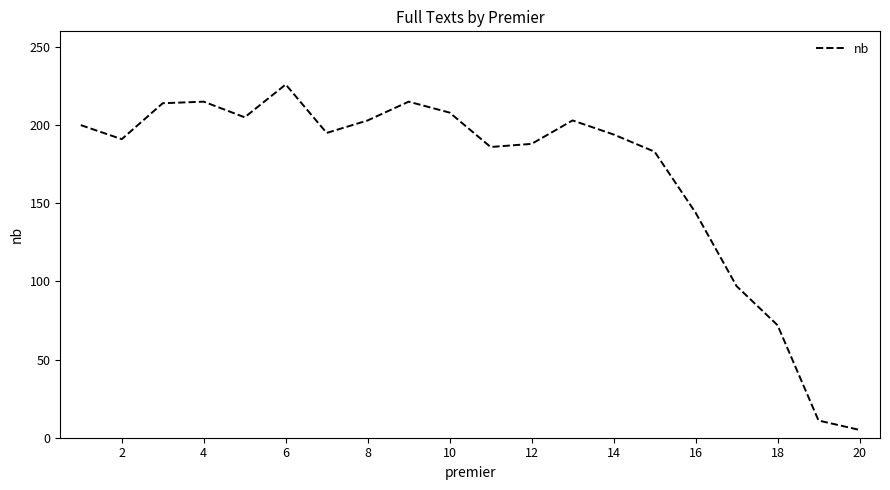

What is the difference between the maximum and minimum values?

221